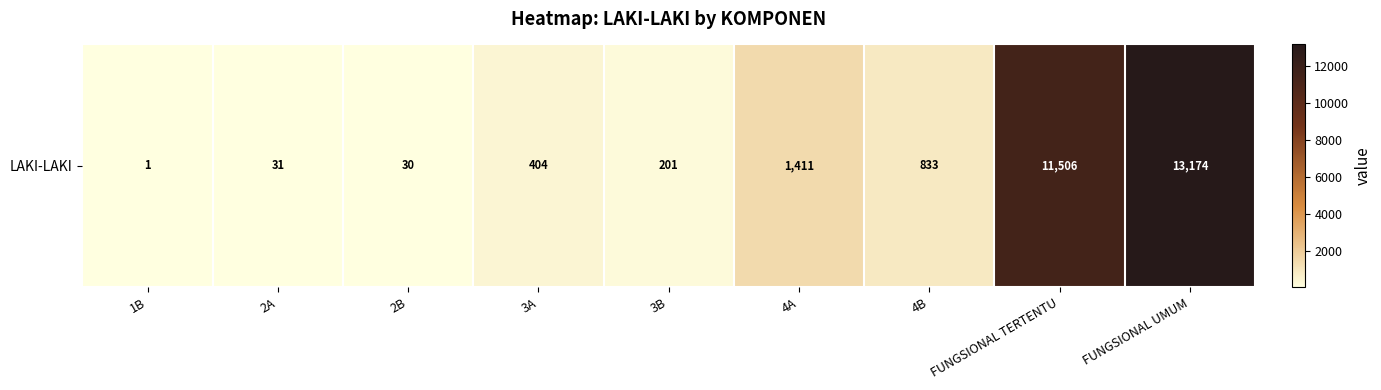

The chart shows a value of 64 at 3B. True or false?

False